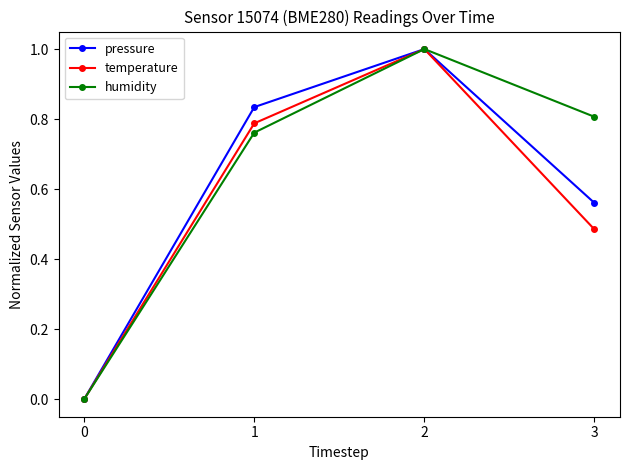

Rank the categories by temperature value from highest to lowest.

2, 1, 3, 0